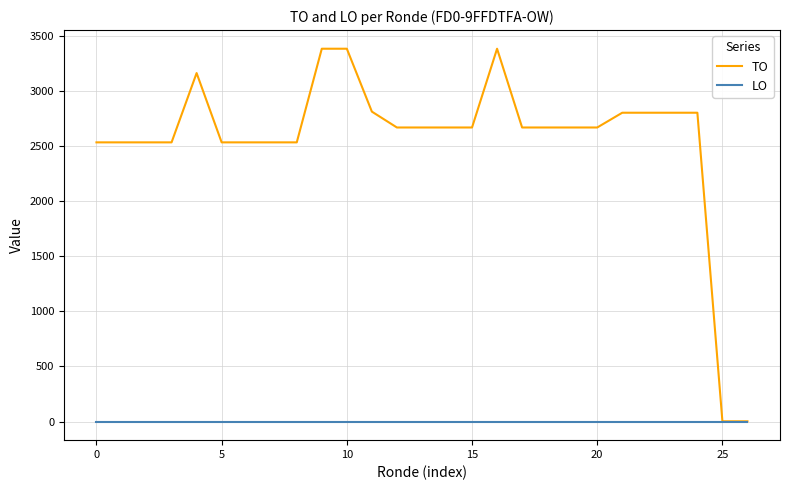

What are all the series names shown in the legend?

TO, LO